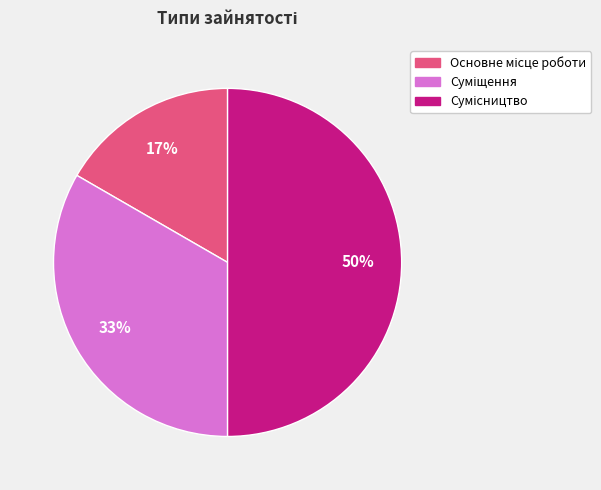

To the nearest percent, what is the difference between the largest and smallest slice percentages?

33%